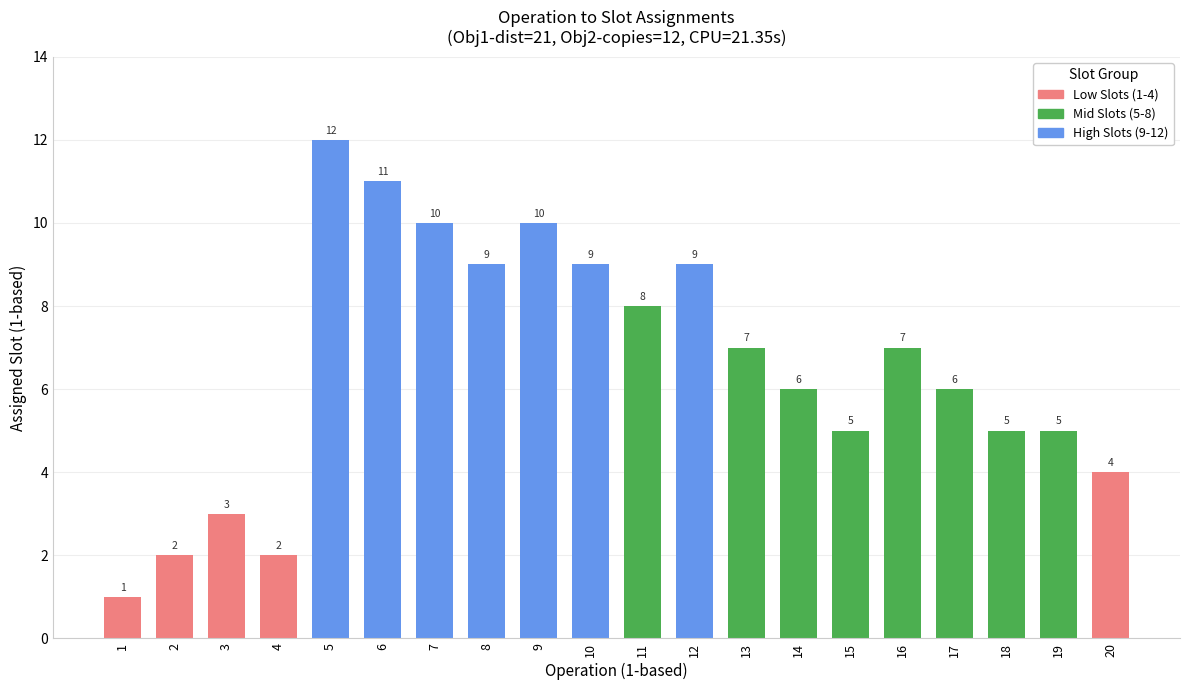

Reading left to right, what are all the values shown in this chart?

1	2	3	2	12	11	10	9	10	9	8	9	7	6	5	7	6	5	5	4